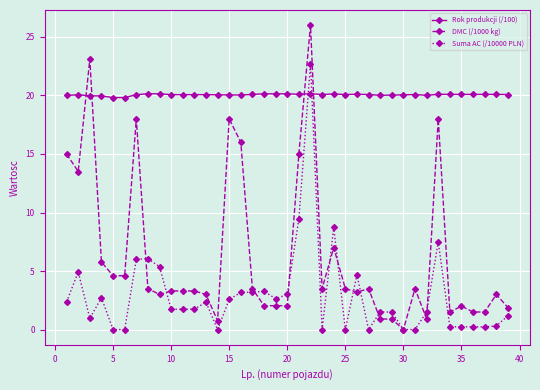

What is the maximum value shown in the chart?

26.0